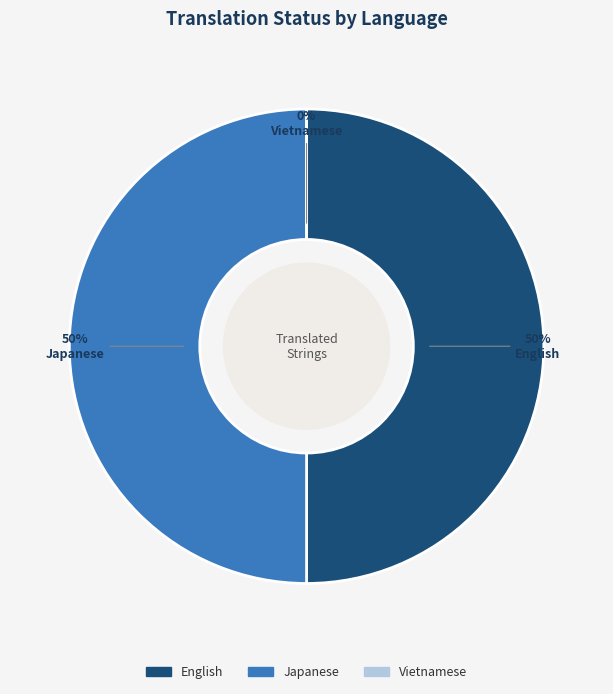

Rank the categories by value from lowest to highest.

Vietnamese, English, Japanese